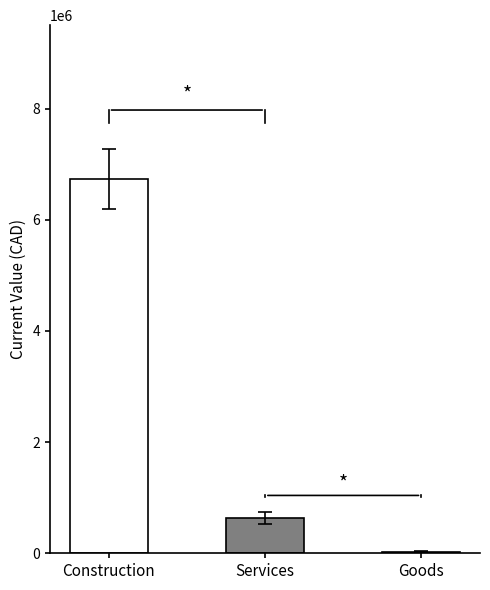

What is the label of the 3rd bar from the left?

Goods